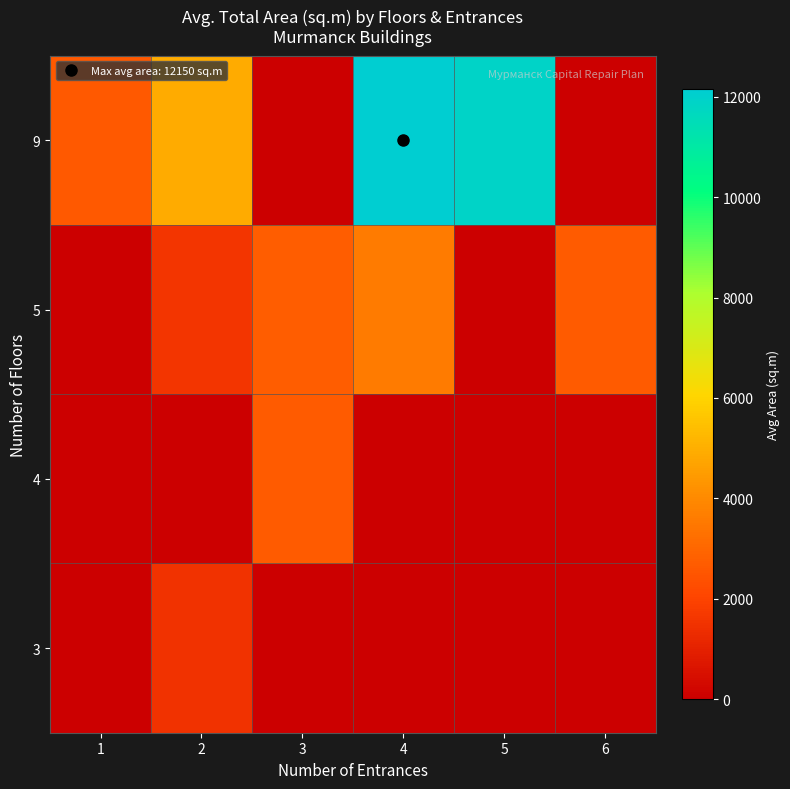

What is the spread (max minus min) of values at 3?

2725.0